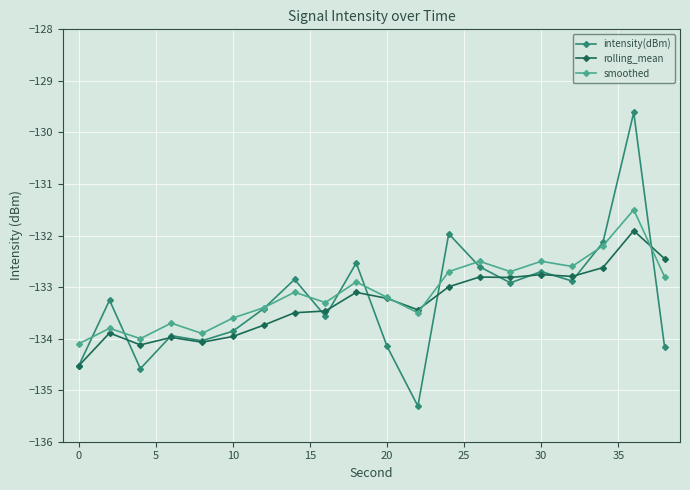

What is the highest value of the smoothed series?

-131.5